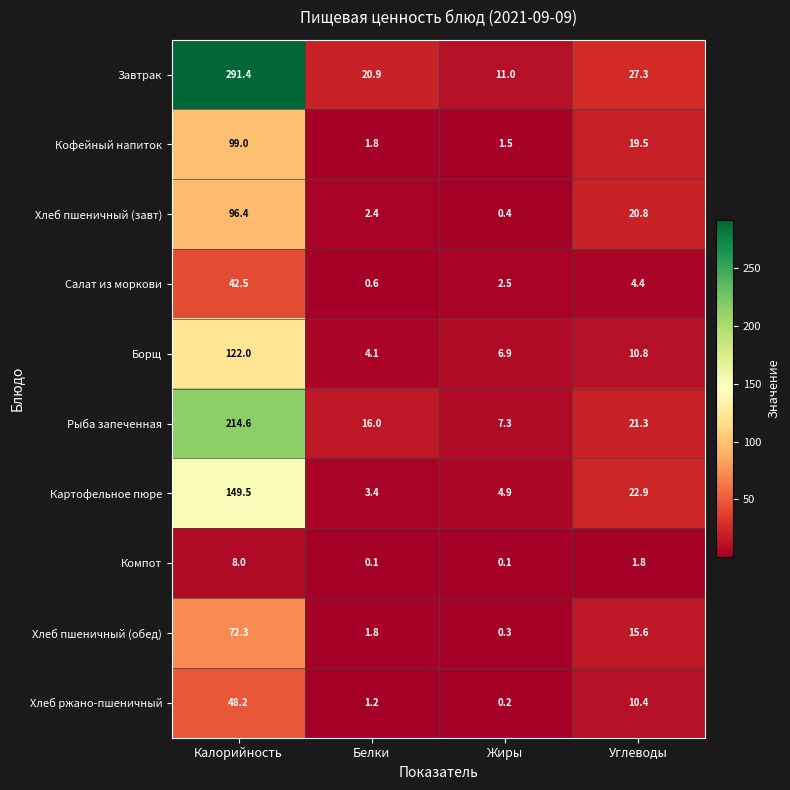

What is the difference between the highest and lowest values at Калорийность?

283.4